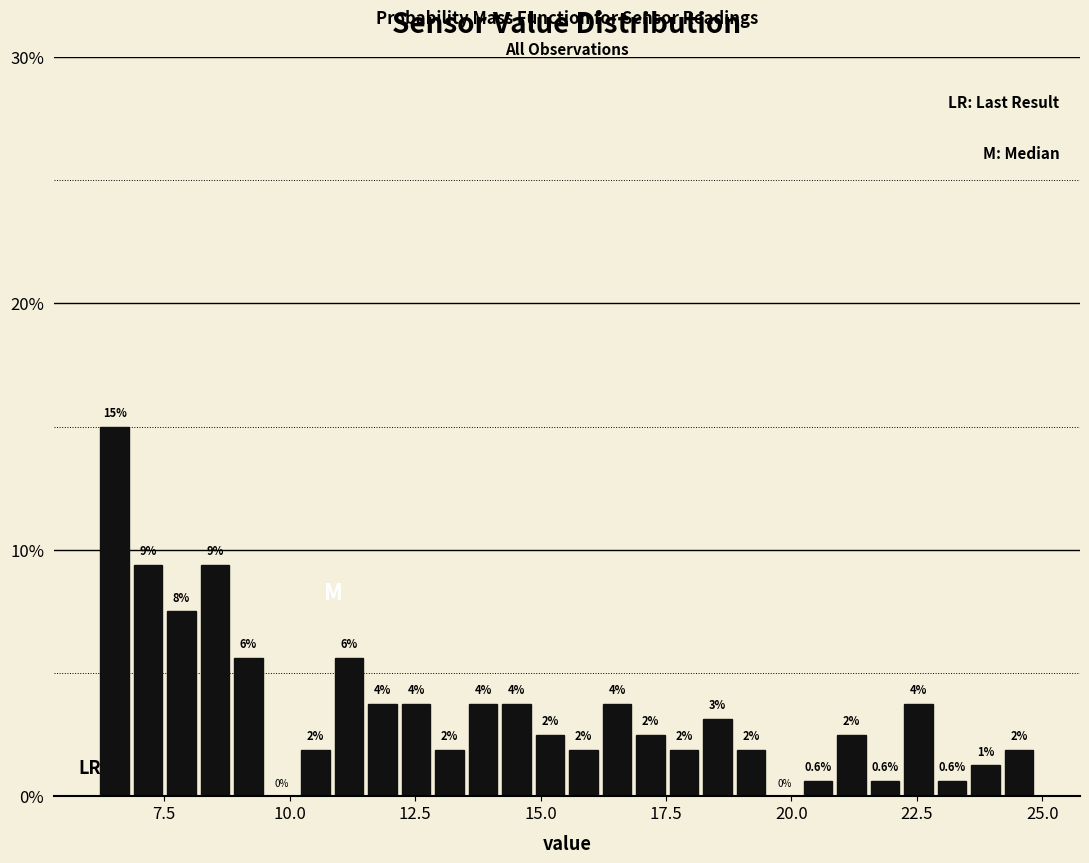

Read against the x-axis, roughly where is the centre of the tallest bar?

6.5